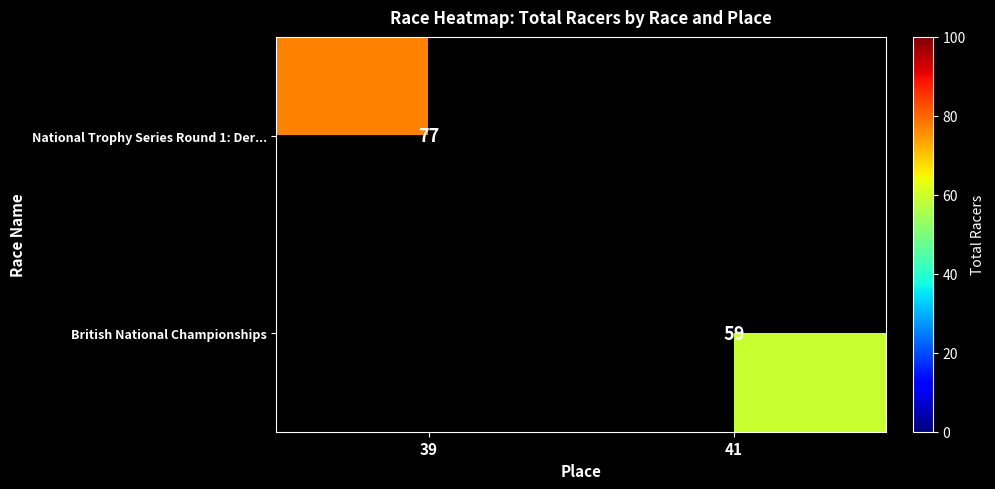

Count the number of categories in the chart.

2